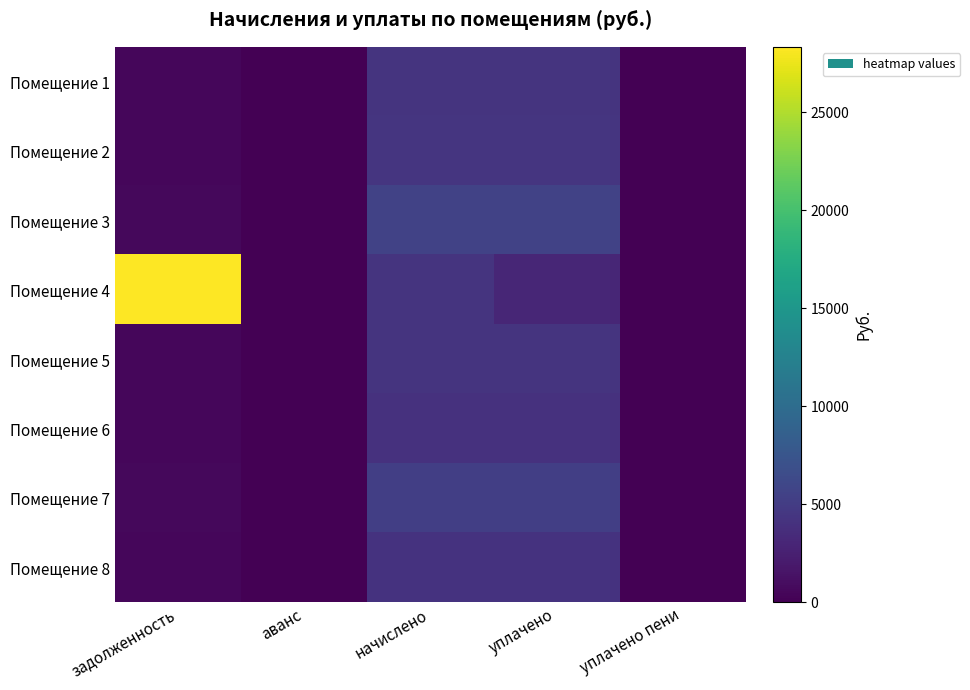

Rank the series at начислено from lowest to highest value.

Помещение 6, Помещение 8, Помещение 1, Помещение 4, Помещение 5, Помещение 2, Помещение 7, Помещение 3